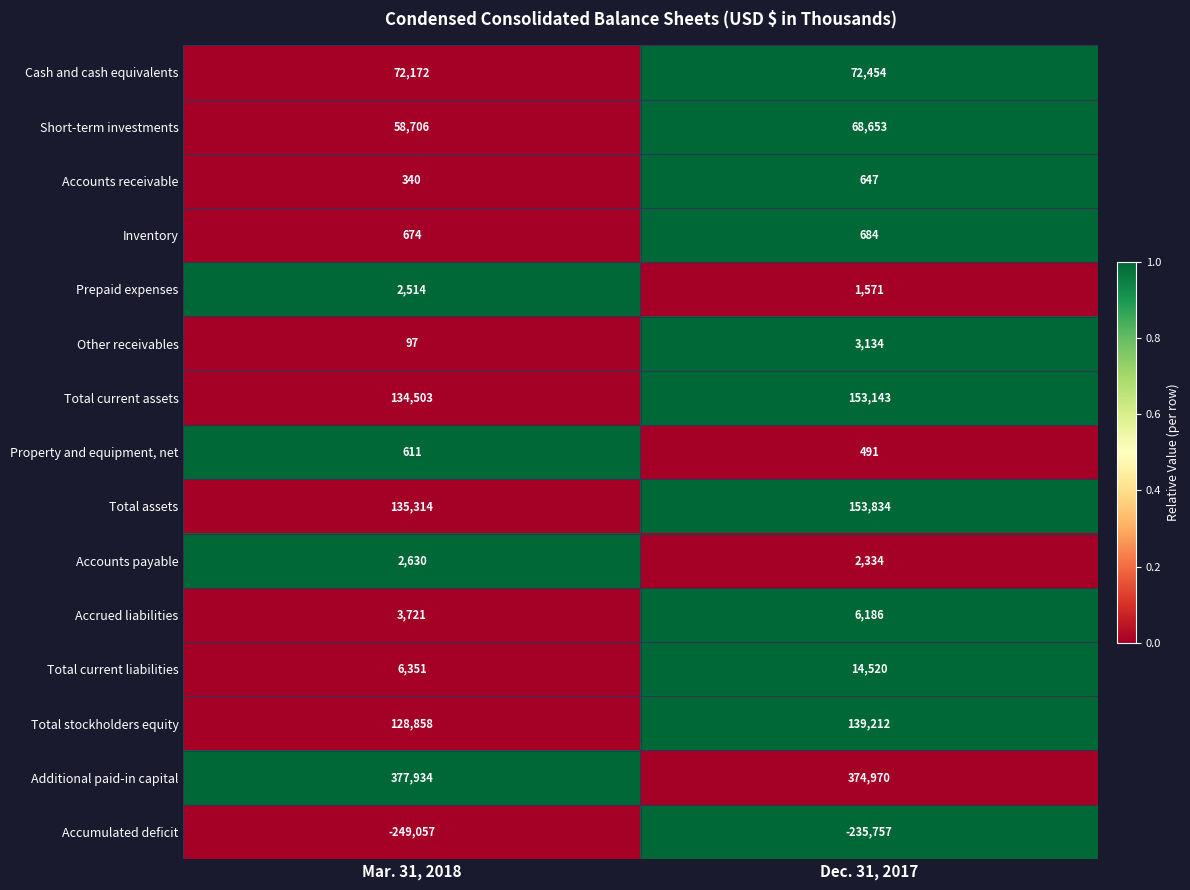

What is the smallest value displayed?

-249057